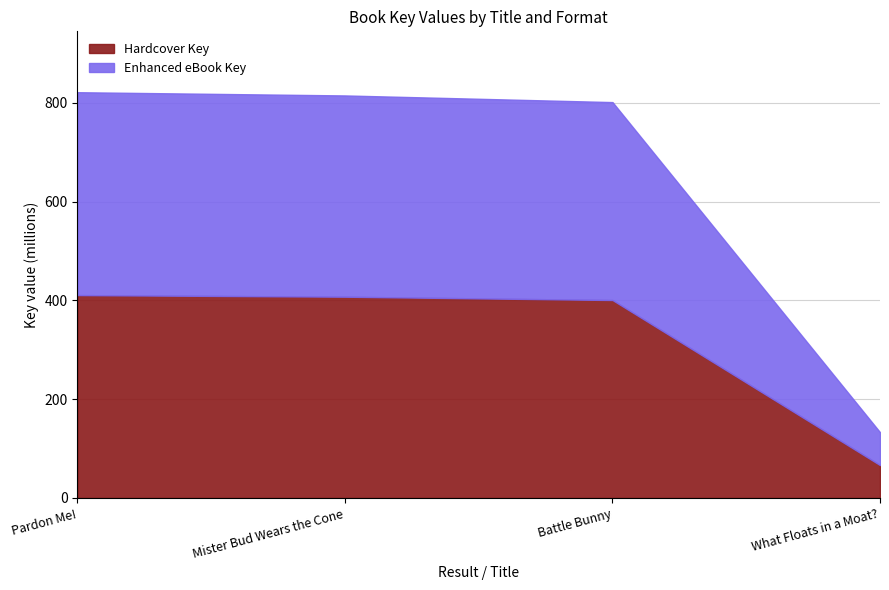

At which label does Enhanced eBook Key reach its minimum?

What Floats in a Moat?